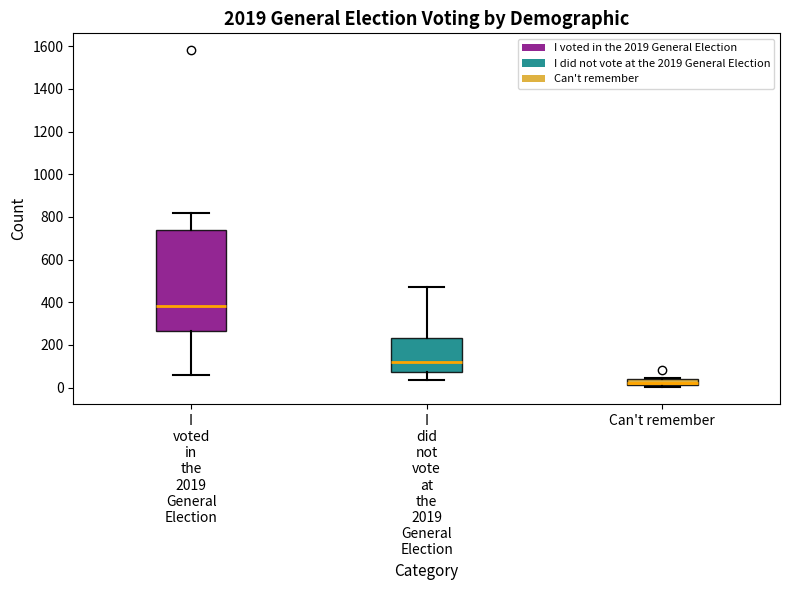

Where is the lower edge of the box for Can't remember on the y-axis? The values are not printed on the chart, so give them approximately, as read against the axis.

20